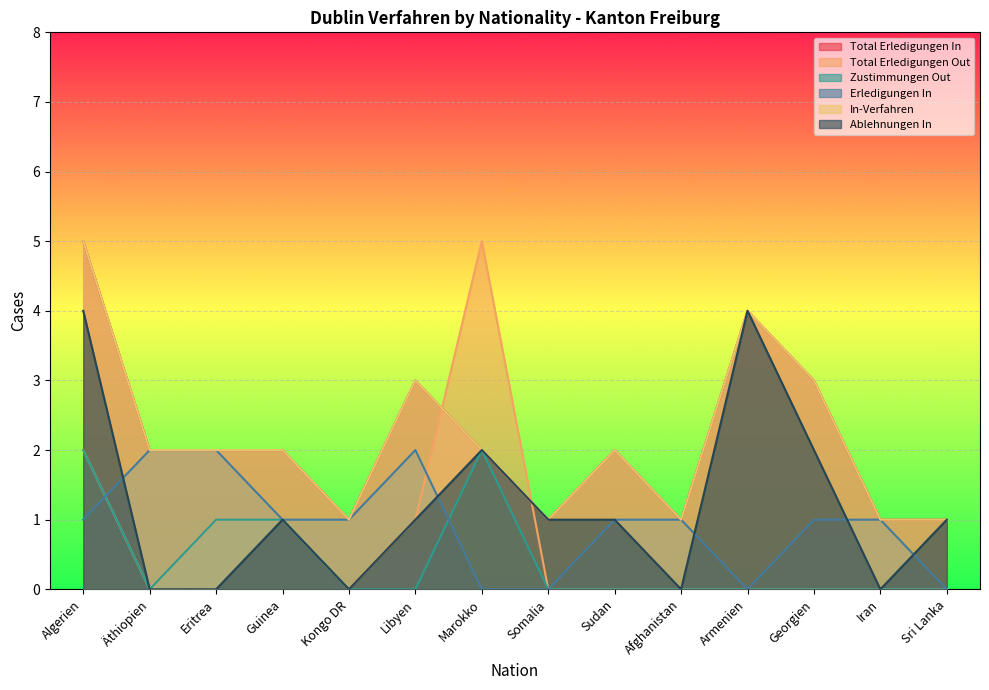

True or false: Total Erledigungen In and Ablehnungen In cross at least once.

False